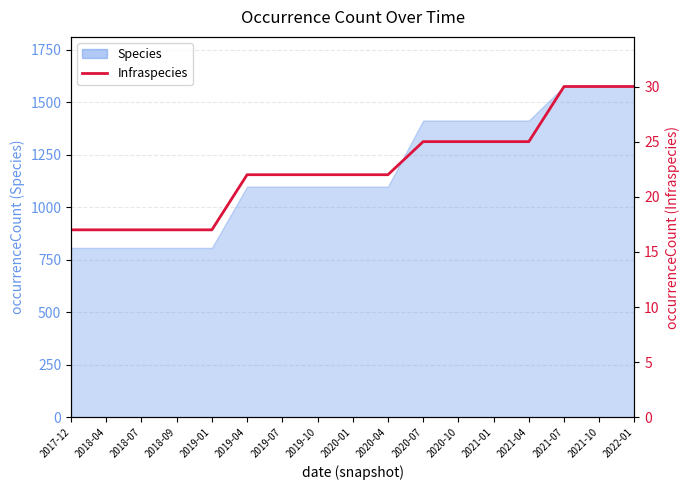

What is the maximum value shown in the chart?

30